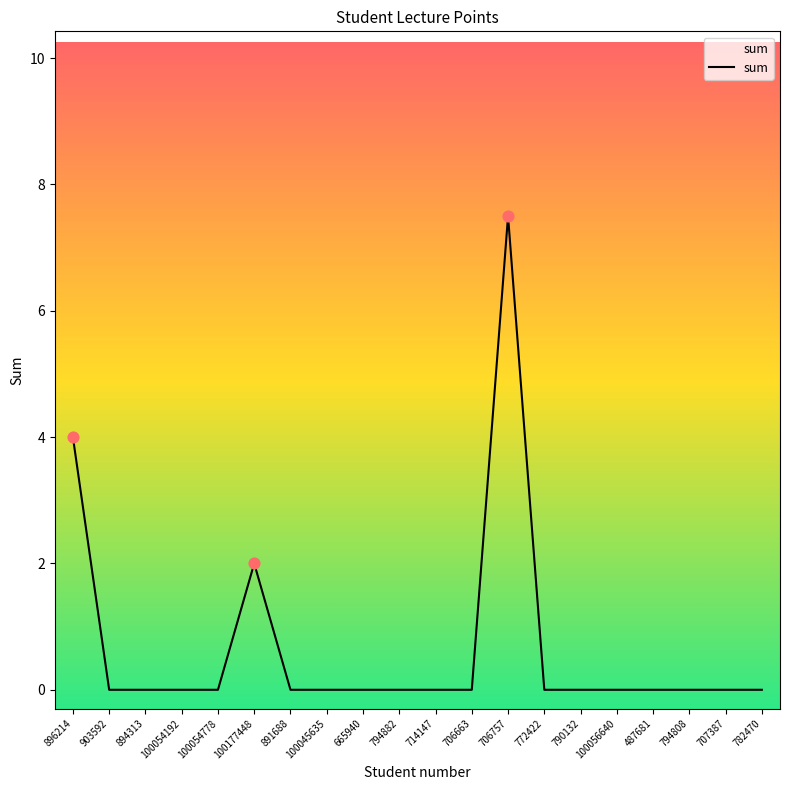

What is the change in value from 100177448 to 100056640?

-2.0